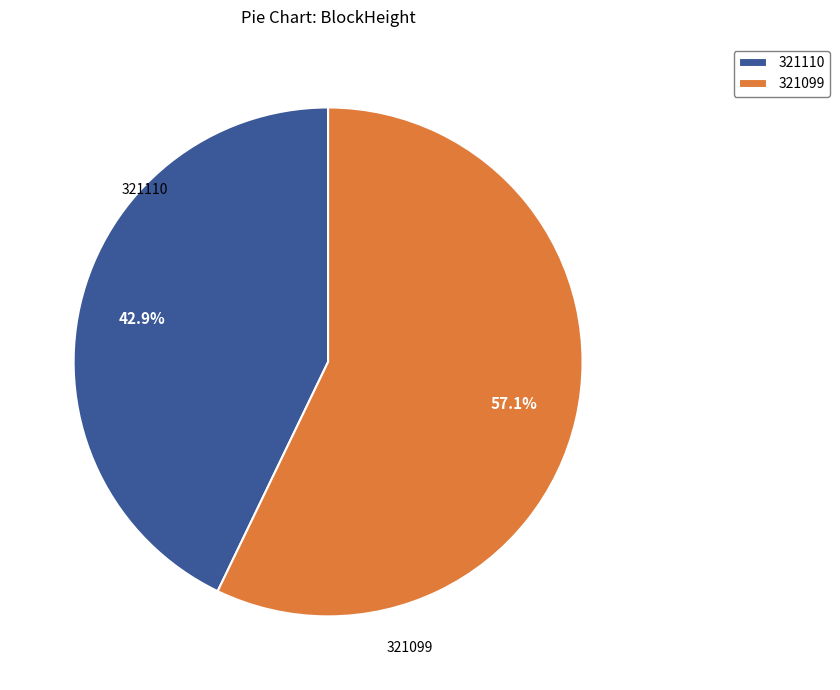

Does any single category account for the majority?

Yes